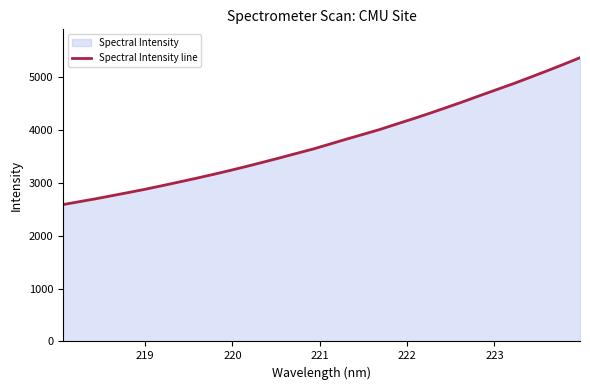

How many series are shown in this chart?

1